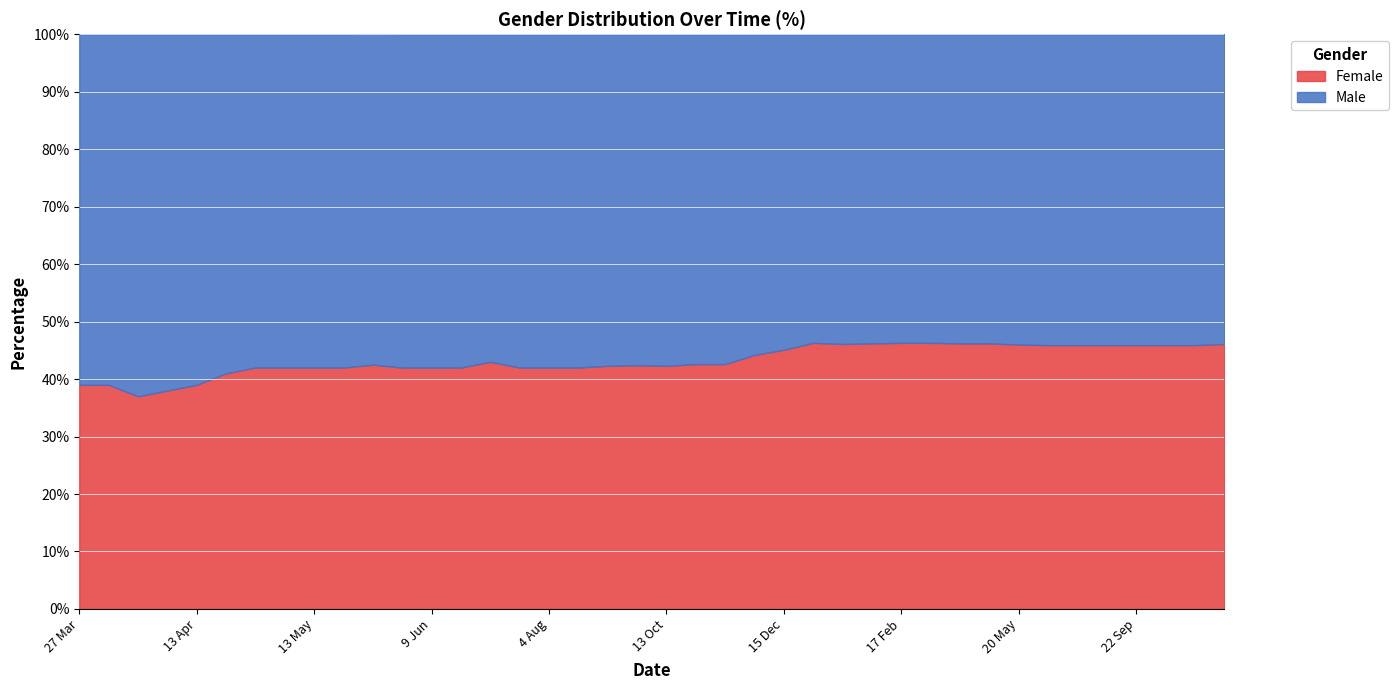

What is the difference between the Female values at 16 Mar and 6 Jan?

0.1